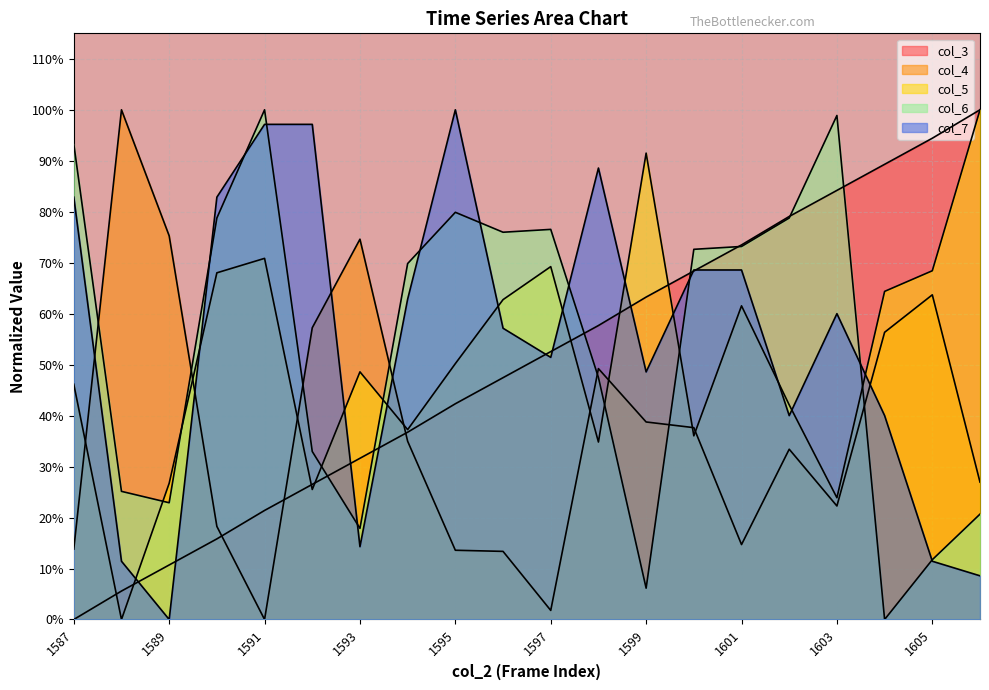

How many interior local peaks does the col_5 series have?

5